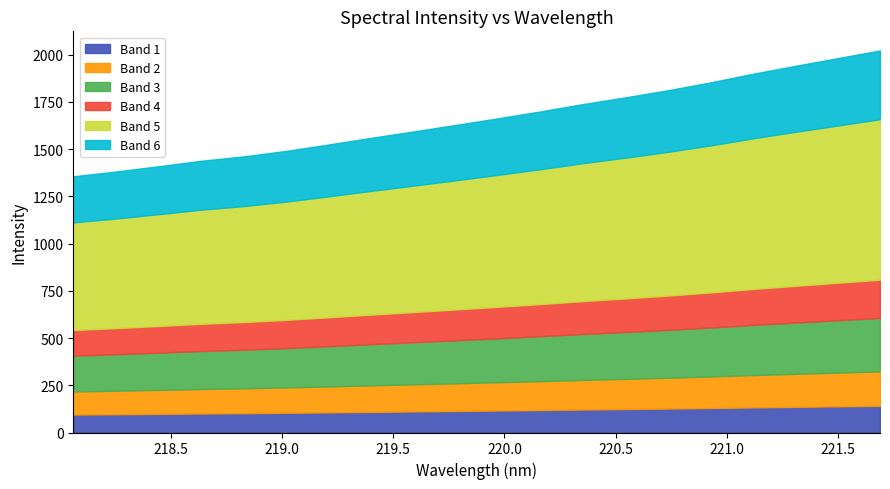

Is it true that the value at 219.0156 is 830.2?

False